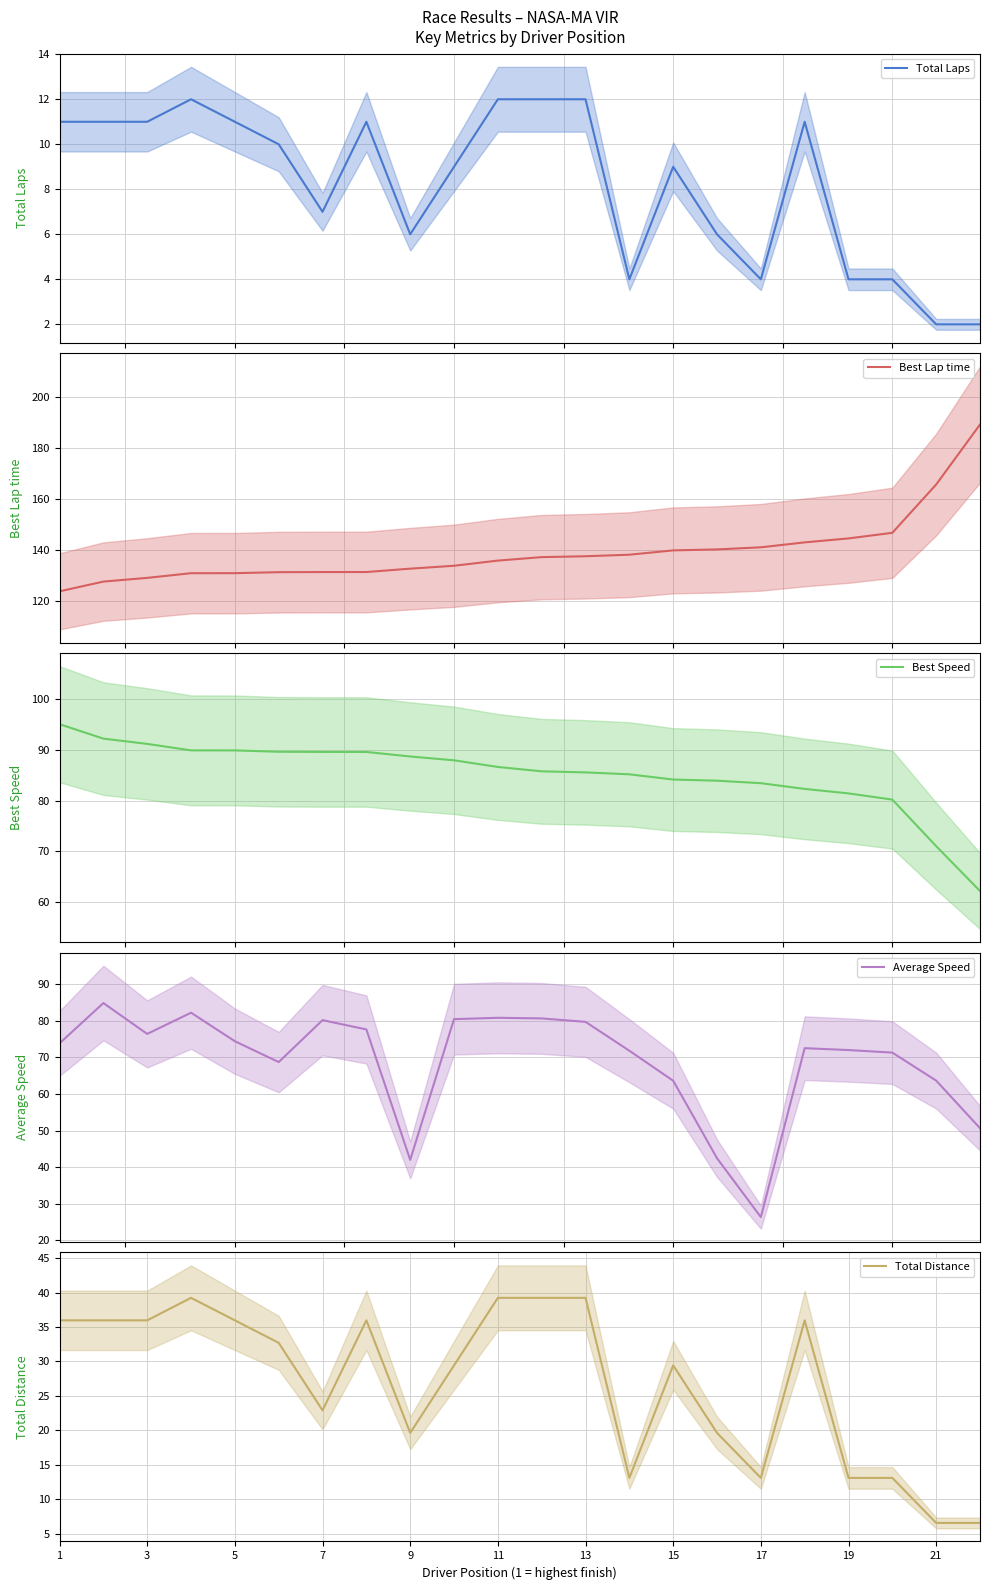

How many interior local peaks does the Total Laps series have?

4